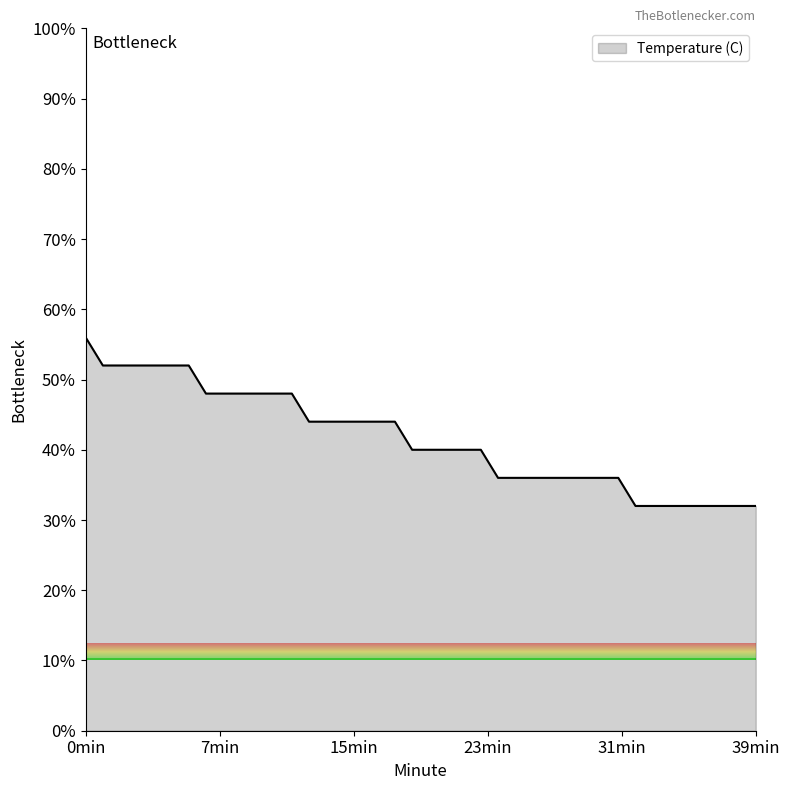

What is the smallest value displayed?

32.0